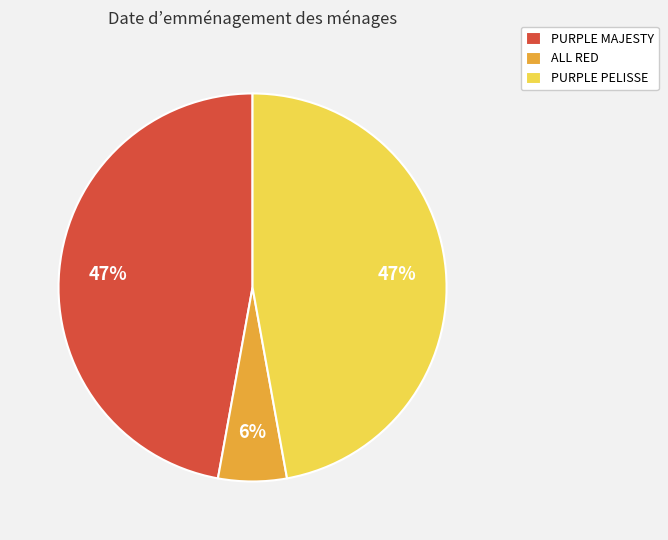

What percentage is the PURPLE MAJESTY slice, to the nearest percent?

47%